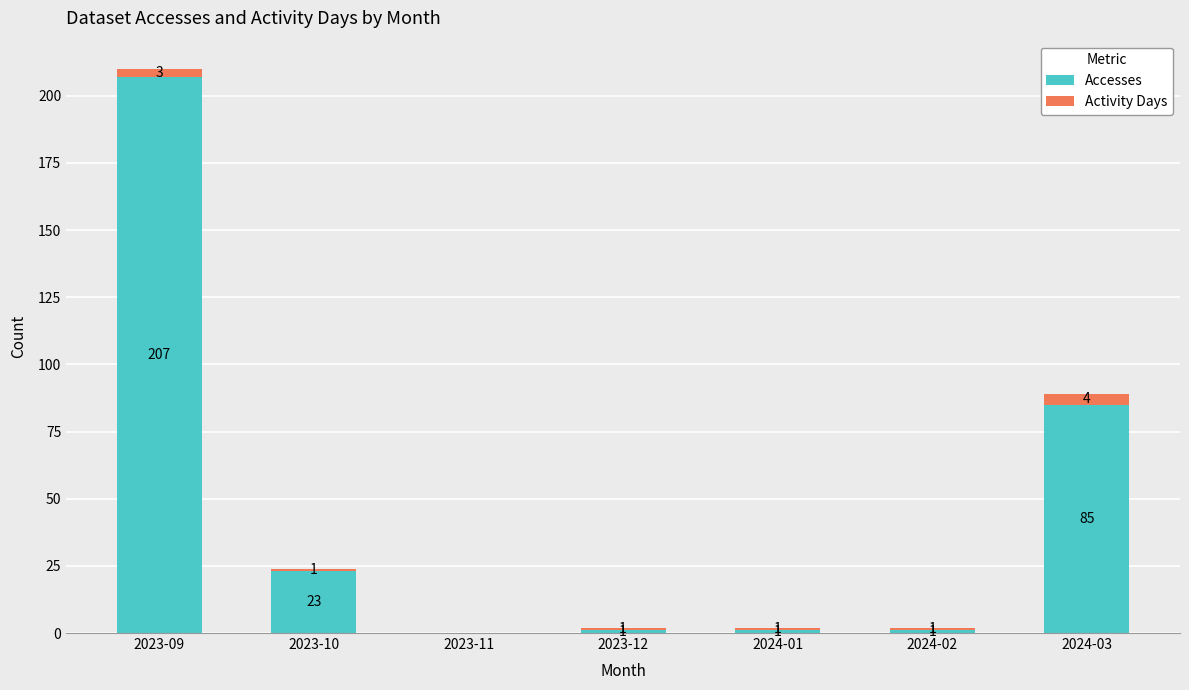

What is the sum of the Accesses values at 2023-11 and 2024-03?

85